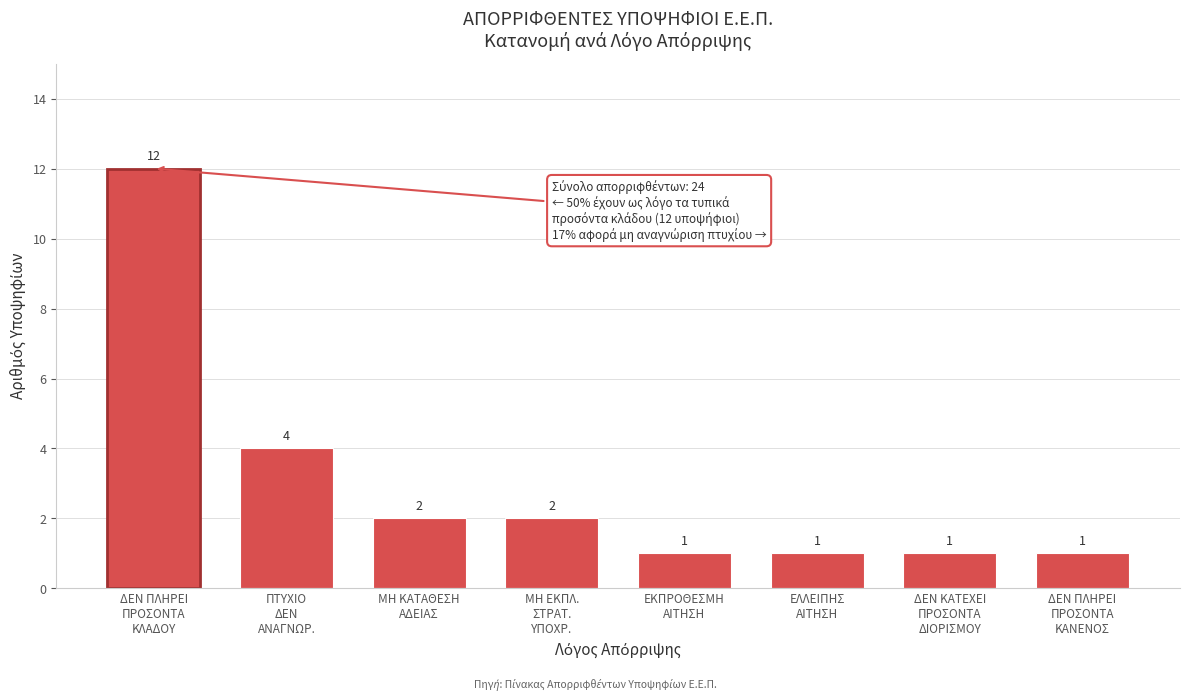

Reading left to right, transcribe all the data shown in this chart.

12	4	2	2	1	1	1	1